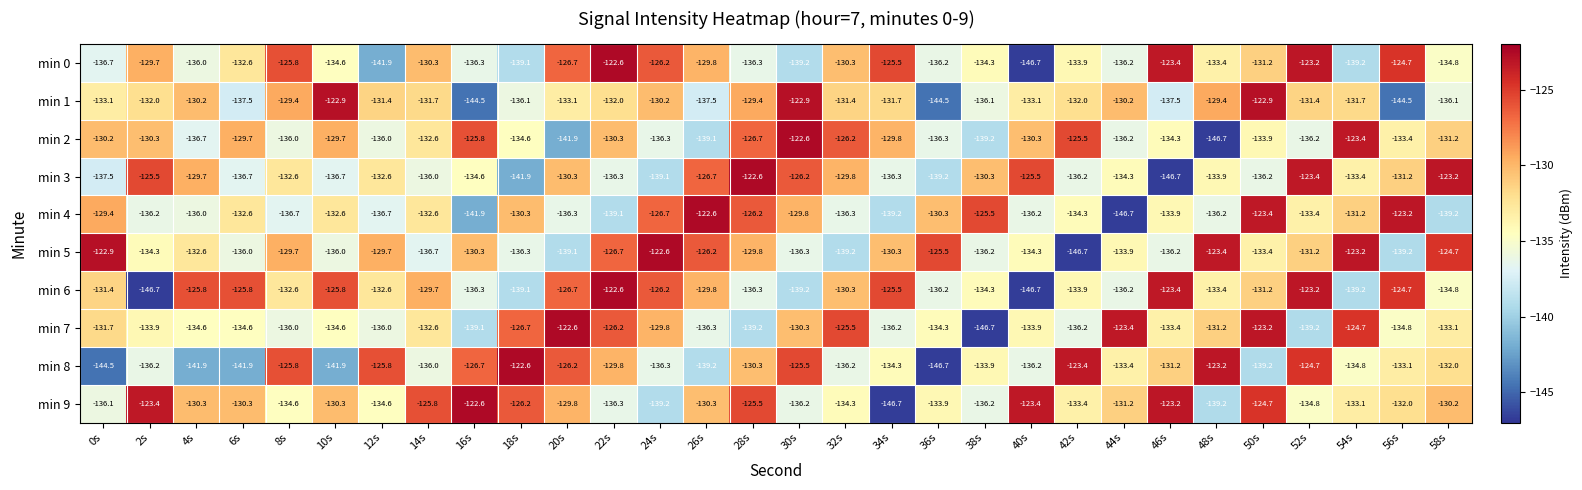

Is it true that min 0 equals -132.6 at 6s?

True